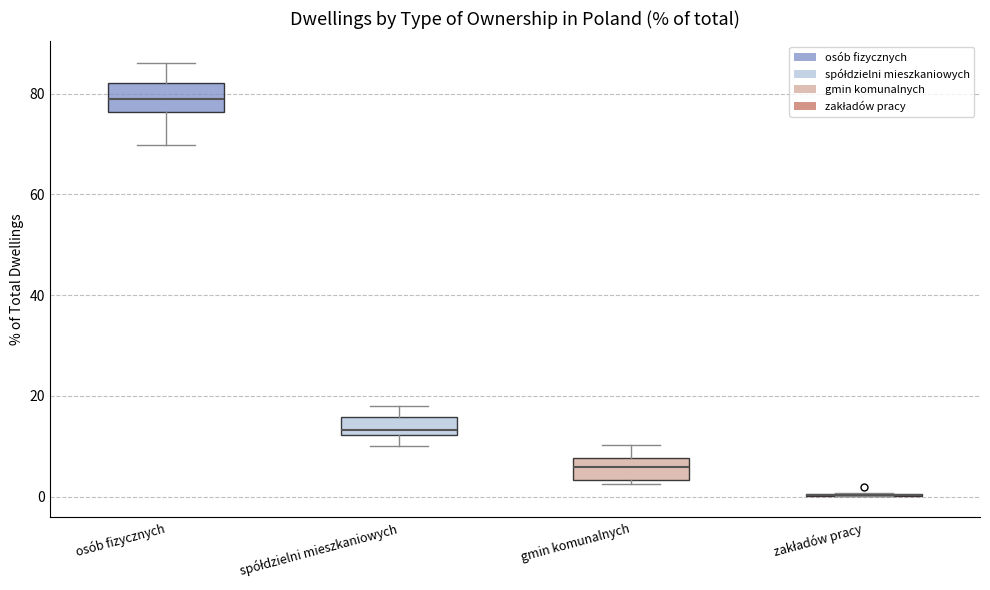

Reading left to right, transcribe this box plot: for each box, give where its median line is, the range the box spans, and where its two whiskers end, as read against the y-axis. The values are not printed on the chart, so give them approximately, as read against the axis.

osób fizycznych: median 78, box 76 to 82, whiskers 70 to 86
spółdzielni mieszkaniowych: median 14, box 12 to 16, whiskers 10 to 18
gmin komunalnych: median 6, box 4 to 8, whiskers 2 to 10
zakładów pracy: box collapsed to a line at 0, whiskers 0 to 0